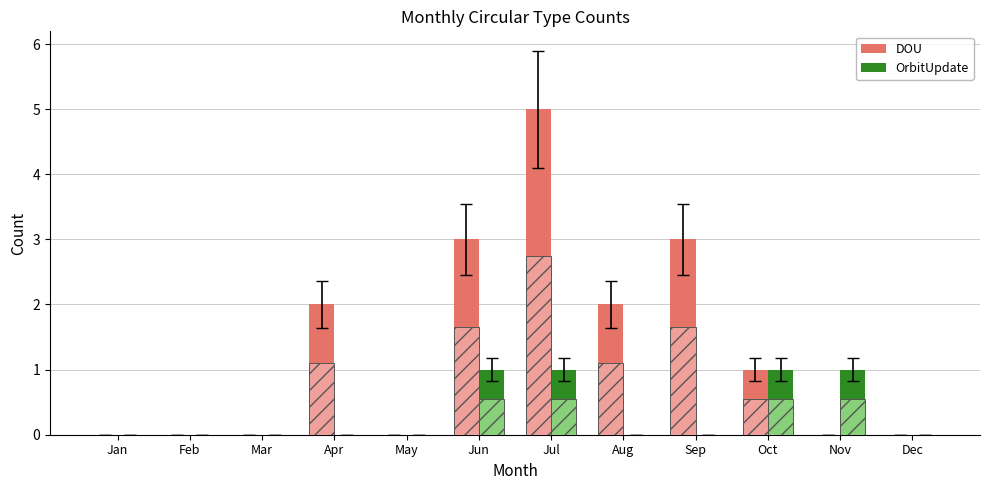

At which category is the sum across all series the highest?

Jul